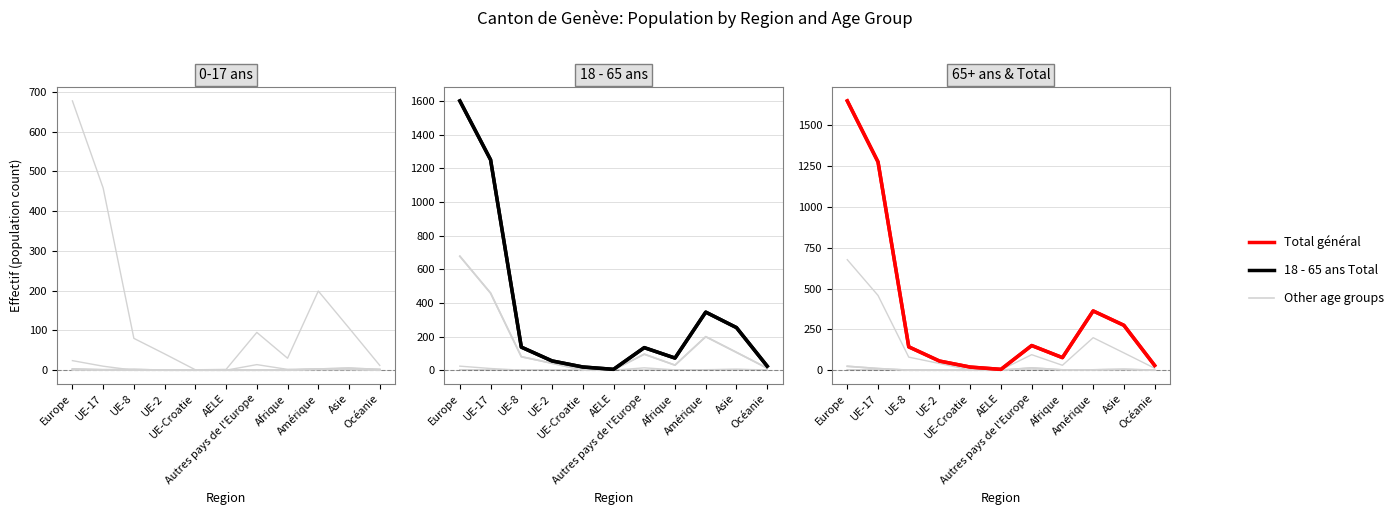

True or false: 65+ ans Total and 18 - 65 ans Femmes cross at least once.

False